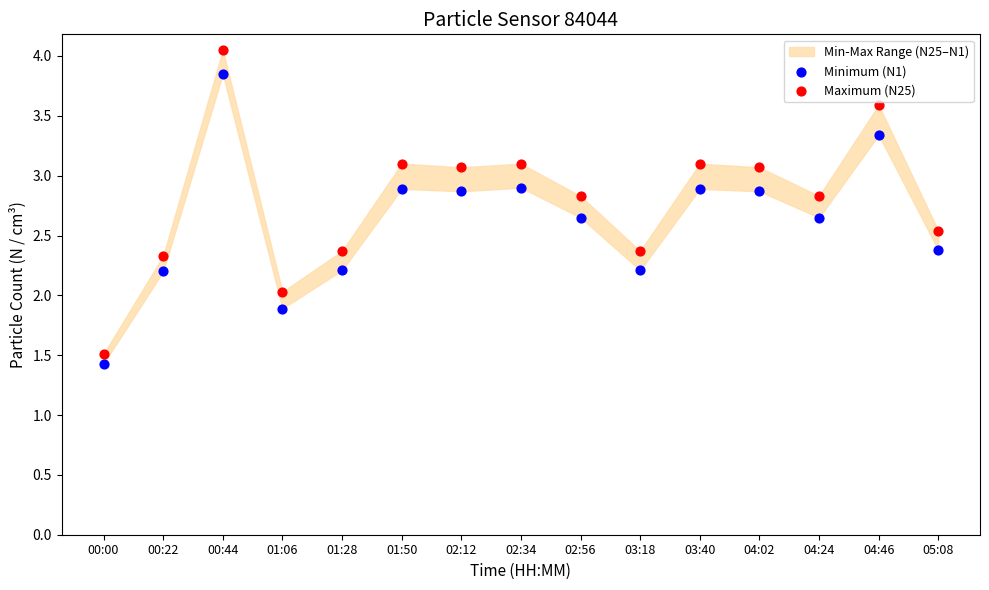

Which series has the widest spread of Y values?

Maximum (N25)